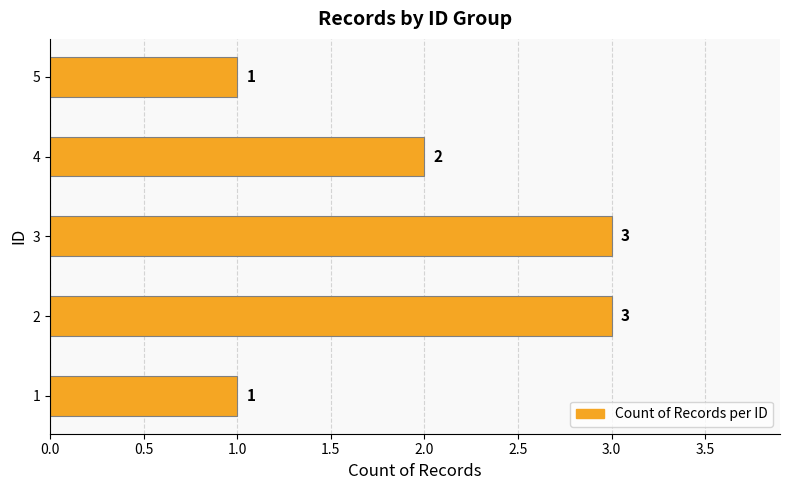

Does the chart contain any negative values?

No